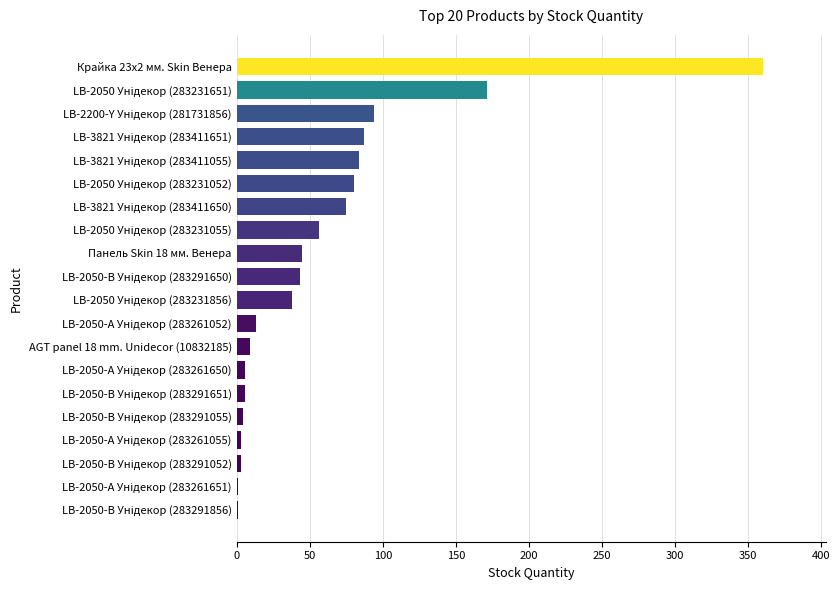

What is the sum of all values?

1179